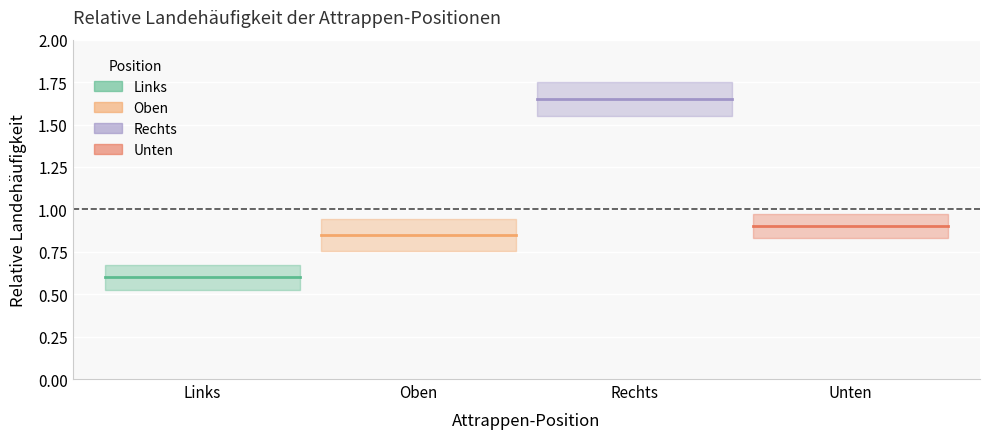

Reading right to left, list all the values displayed in this chart.

Relative Landehäufigkeit: Unten=0.9	Rechts=1.6	Oben=0.8	Links=0.6
Standardfehler: Unten=0.1	Rechts=0.1	Oben=0.1	Links=0.1